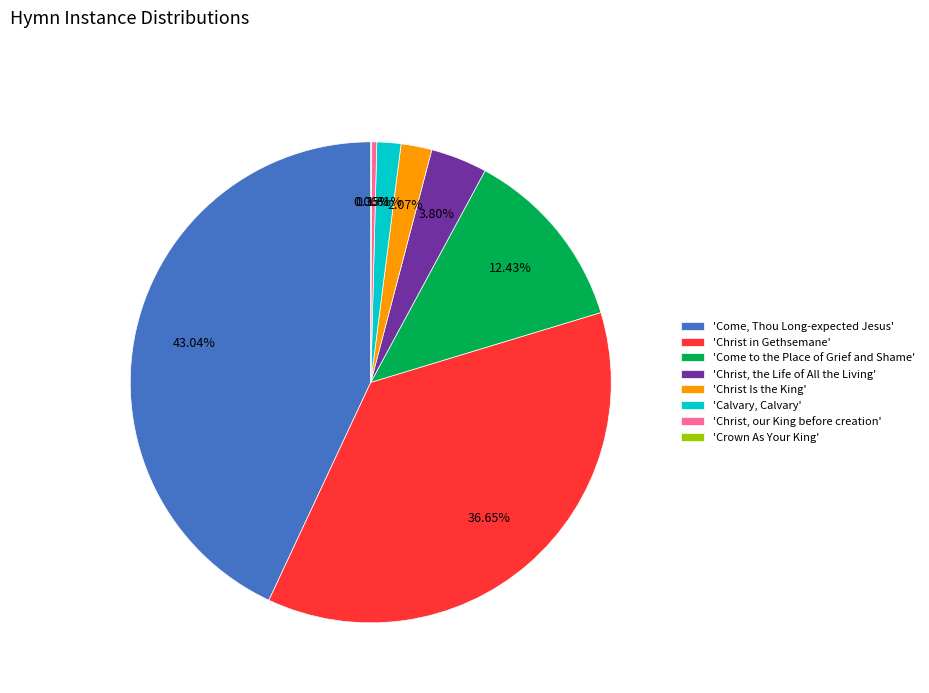

Approximately how many times larger is the value at 'Come to the Place of Grief and Shame' compared to 'Christ, our King before creation'?

36.0